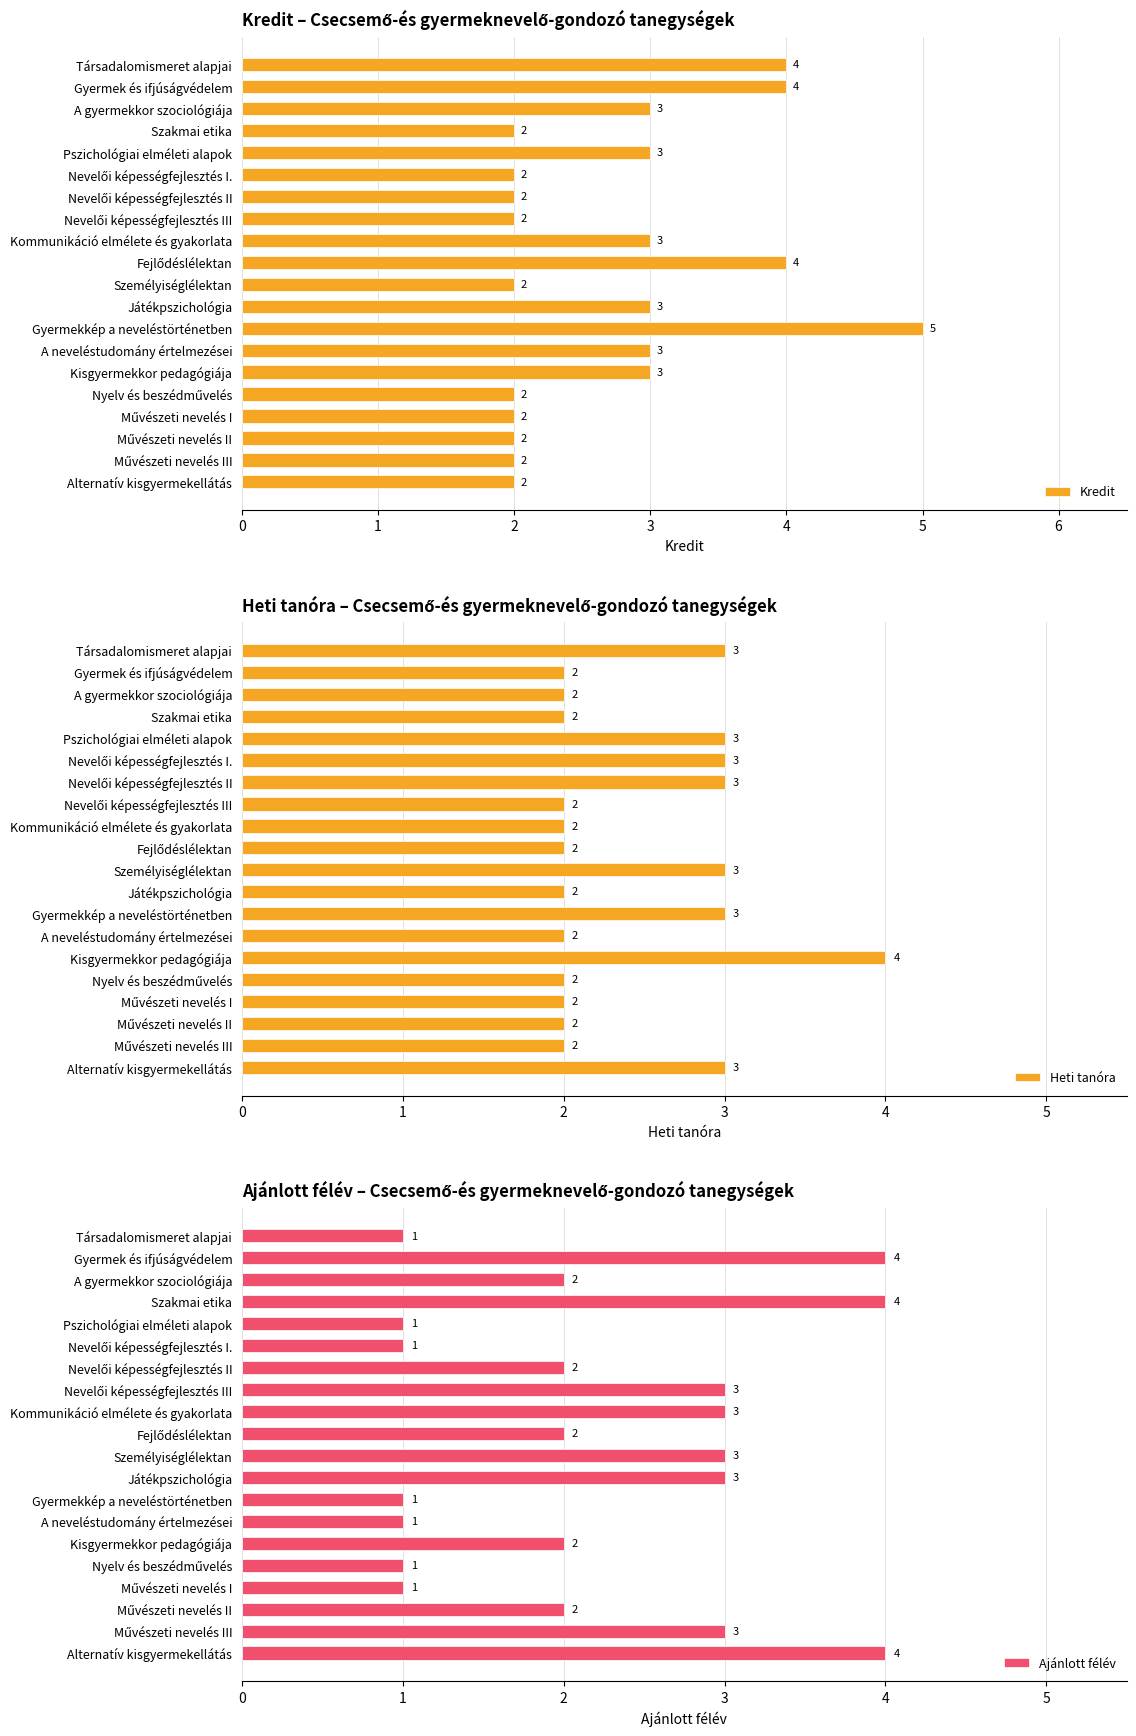

Rank the series by their average value, from lowest to highest.

Ajánlott félév, Heti tanóra, Kredit